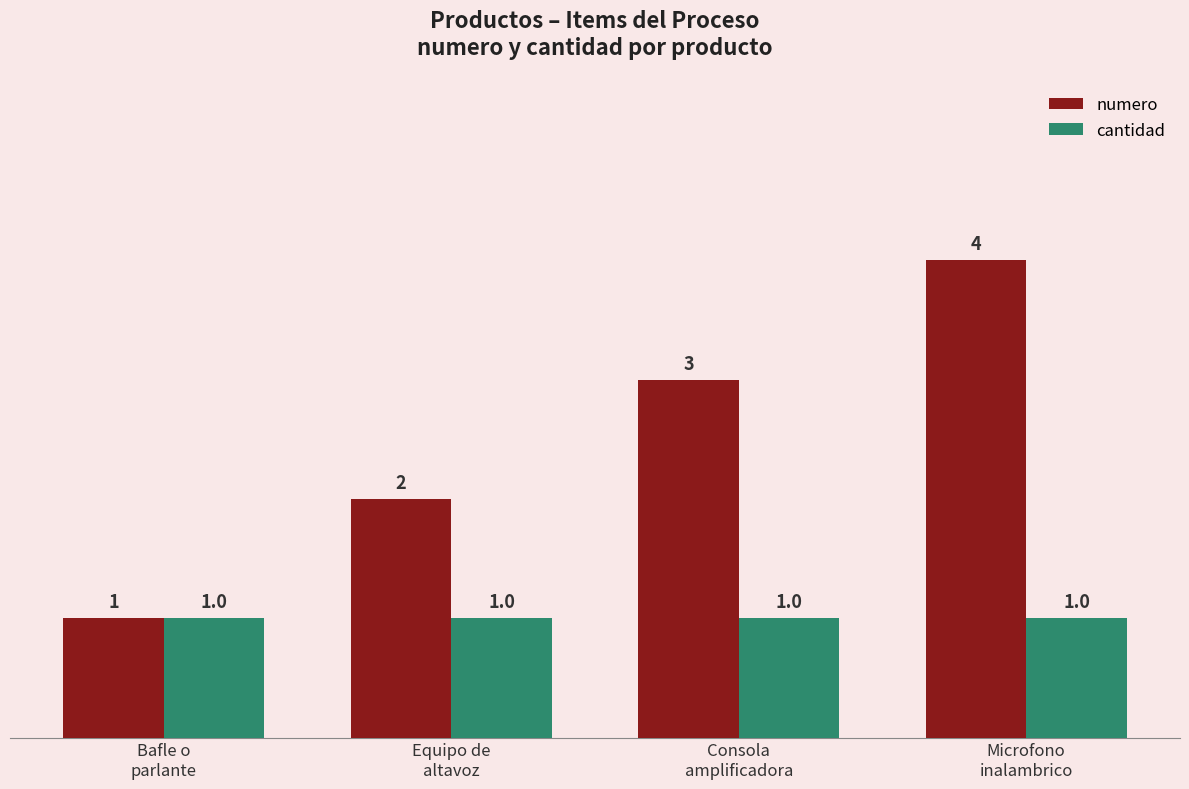

At Consola
amplificadora, list the series in order from smallest to largest.

cantidad, numero